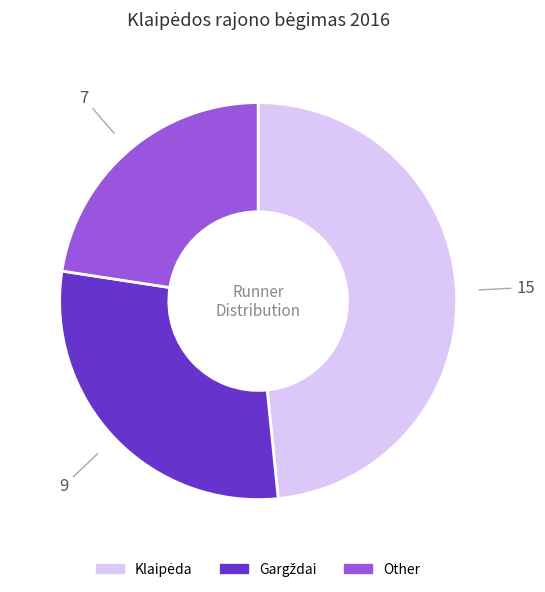

Is there any slice that represents more than half of the pie?

No